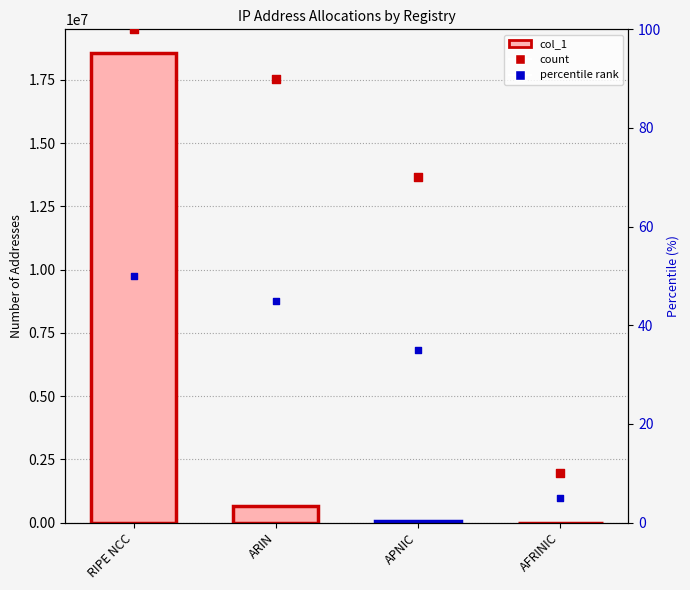

What is the ratio of the value at ARIN to the value at AFRINIC?

1269.0